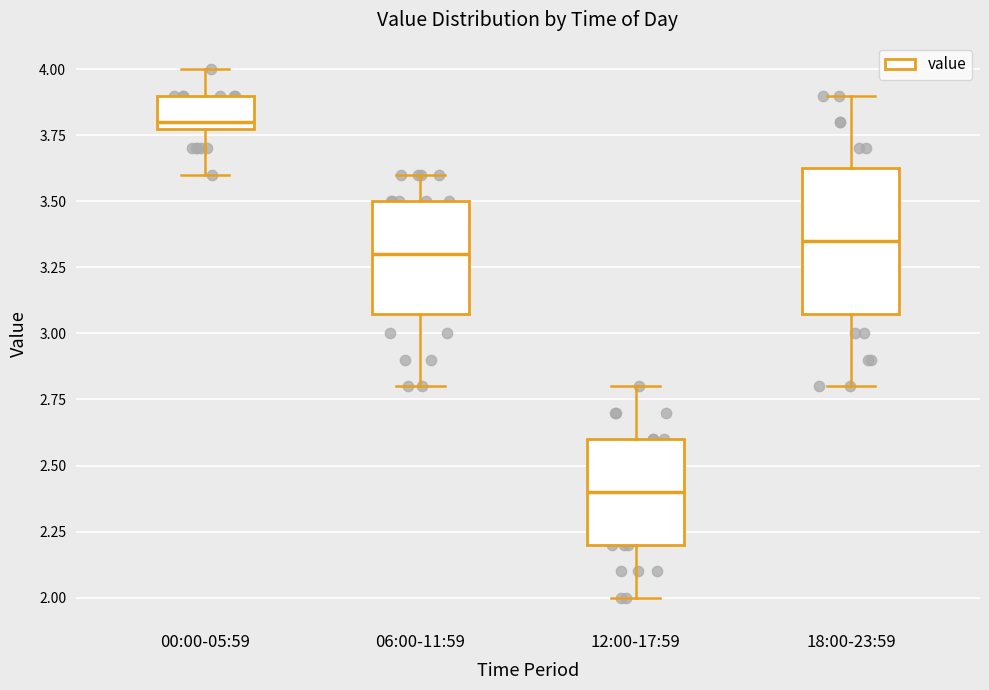

Reading left to right, transcribe this box plot: for each box, give where its median line is, the range the box spans, and where its two whiskers end, as read against the y-axis. The values are not printed on the chart, so give them approximately, as read against the axis.

00:00-05:59: median 3.80 (just above the box's lower edge), box 3.80 to 3.90, whiskers 3.60 to 4.00
06:00-11:59: median 3.30, box 3.10 to 3.50, whiskers 2.80 to 3.60
12:00-17:59: median 2.40, box 2.20 to 2.60, whiskers 2.00 to 2.80
18:00-23:59: median 3.35, box 3.10 to 3.65, whiskers 2.80 to 3.90